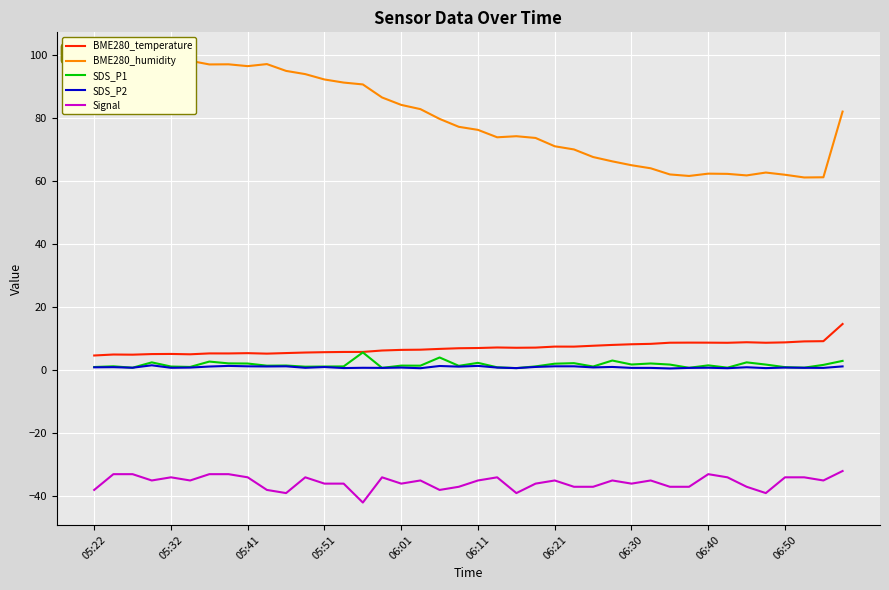

What position from the left is 13?

14